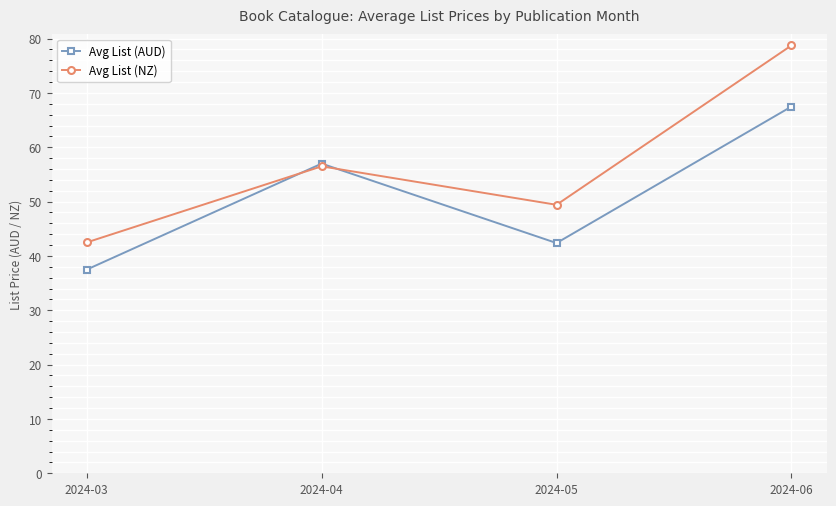

Does the chart display data point markers on the line(s)?

Yes